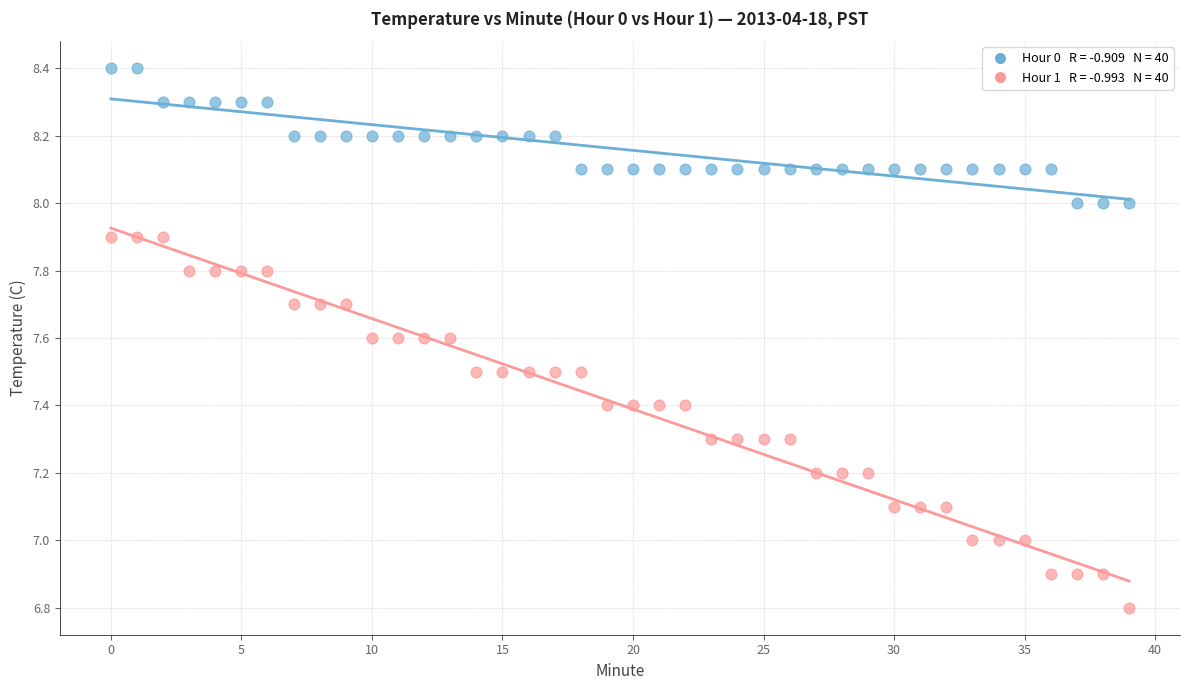

Across all data points, what is the range of Y values (max minus min)?

1.6